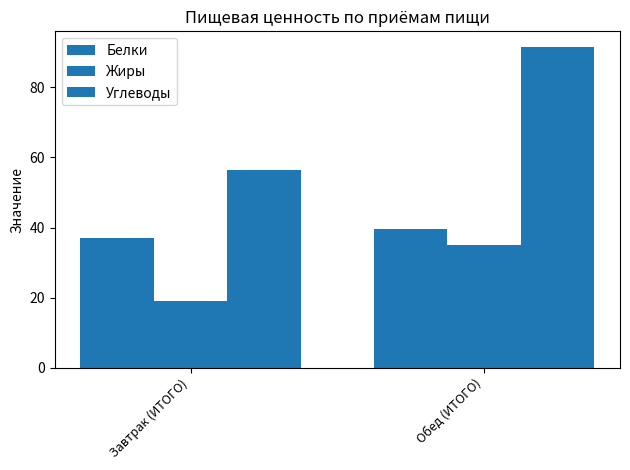

What is the label of the 2nd bar from the right?

Завтрак (ИТОГО)